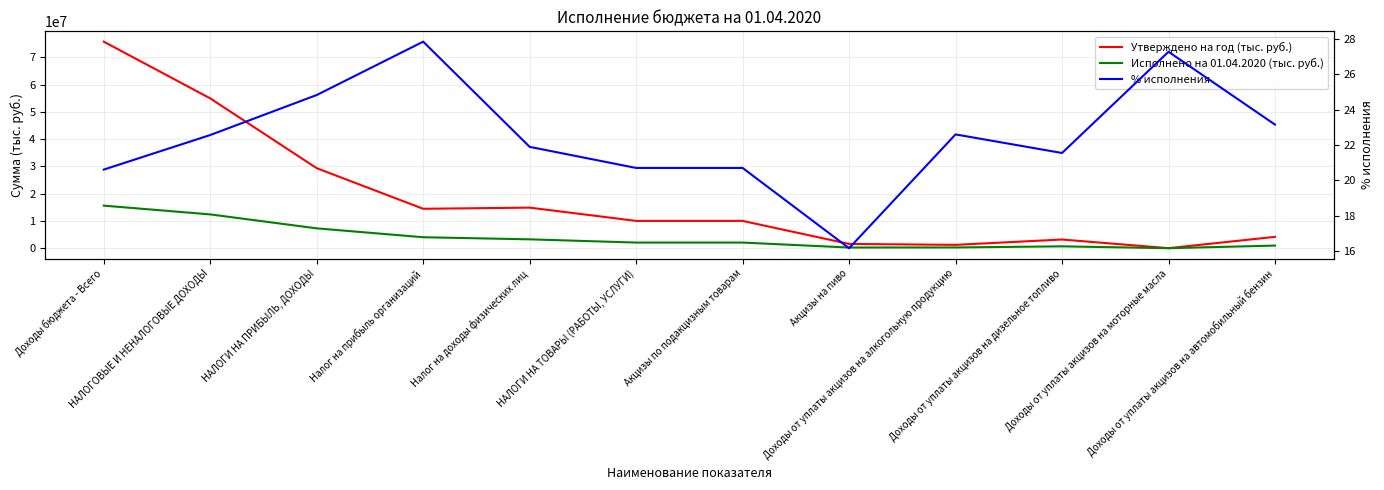

Reading left to right, transcribe all the data shown in this chart.

Утверждено на год (тыс. руб.): Доходы бюджета - Всего=75756367.7	НАЛОГОВЫЕ И НЕНАЛОГОВЫЕ ДОХОДЫ=54949237.9	НАЛОГИ НА ПРИБЫЛЬ, ДОХОДЫ=29345374.0	Налог на прибыль организаций=14461922.0	Налог на доходы физических лиц=14883452.0	НАЛОГИ НА ТОВАРЫ (РАБОТЫ, УСЛУГИ)=10020214.7	Акцизы по подакцизным товарам=10020214.7	Акцизы на пиво=1574558.0	Доходы от уплаты акцизов на алкогольную продукцию=1233523.3	Доходы от уплаты акцизов на дизельное топливо=3192986.8	Доходы от уплаты акцизов на моторные масла=16446.6	Доходы от уплаты акцизов на автомобильный бензин=4170640.5
Исполнено на 01.04.2020 (тыс. руб.): Доходы бюджета - Всего=15616869.8	НАЛОГОВЫЕ И НЕНАЛОГОВЫЕ ДОХОДЫ=12401817.3	НАЛОГИ НА ПРИБЫЛЬ, ДОХОДЫ=7286953.3	Налог на прибыль организаций=4027480.4	Налог на доходы физических лиц=3259472.9	НАЛОГИ НА ТОВАРЫ (РАБОТЫ, УСЛУГИ)=2074899.5	Акцизы по подакцизным товарам=2074899.5	Акцизы на пиво=254588.1	Доходы от уплаты акцизов на алкогольную продукцию=278823.5	Доходы от уплаты акцизов на дизельное топливо=688187.9	Доходы от уплаты акцизов на моторные масла=4486.3	Доходы от уплаты акцизов на автомобильный бензин=965908.3
% исполнения: Доходы бюджета - Всего=20.6	НАЛОГОВЫЕ И НЕНАЛОГОВЫЕ ДОХОДЫ=22.6	НАЛОГИ НА ПРИБЫЛЬ, ДОХОДЫ=24.8	Налог на прибыль организаций=27.8	Налог на доходы физических лиц=21.9	НАЛОГИ НА ТОВАРЫ (РАБОТЫ, УСЛУГИ)=20.7	Акцизы по подакцизным товарам=20.7	Акцизы на пиво=16.2	Доходы от уплаты акцизов на алкогольную продукцию=22.6	Доходы от уплаты акцизов на дизельное топливо=21.6	Доходы от уплаты акцизов на моторные масла=27.3	Доходы от уплаты акцизов на автомобильный бензин=23.2